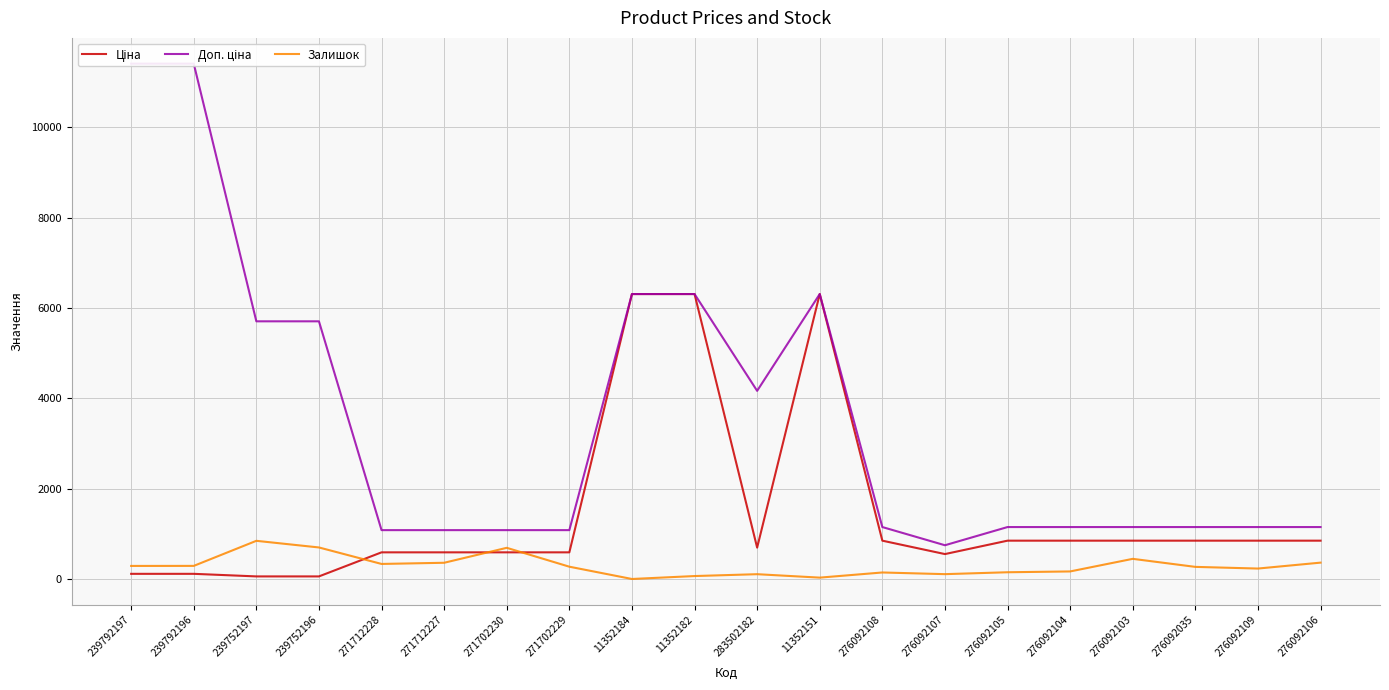

At which label is Доп. ціна closest to 6078?

11352184